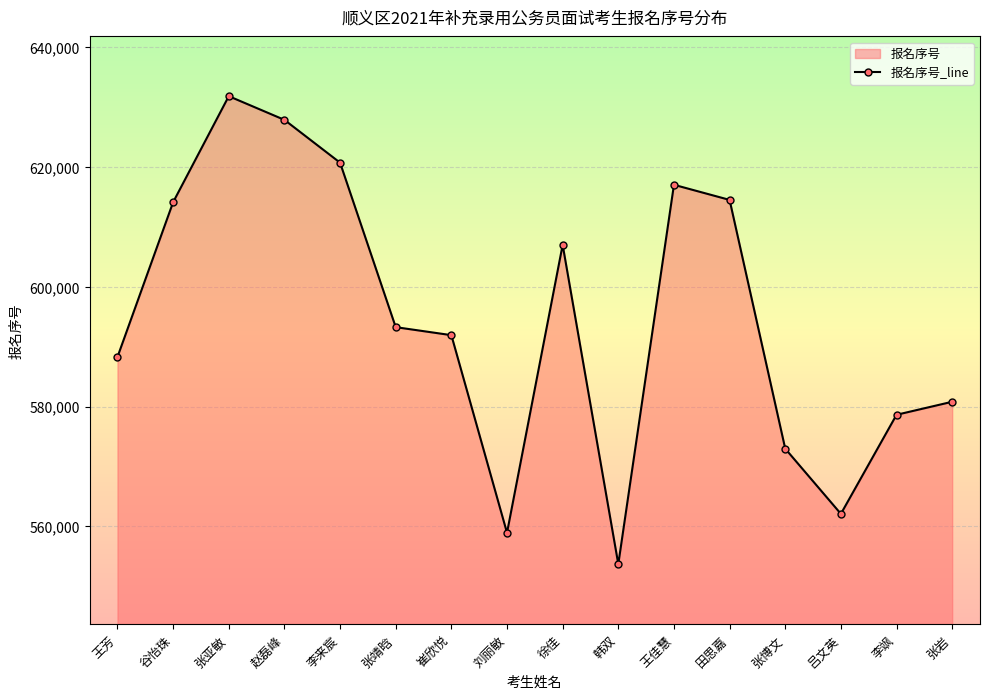

Where does the data first go above 593271?

谷怡珠